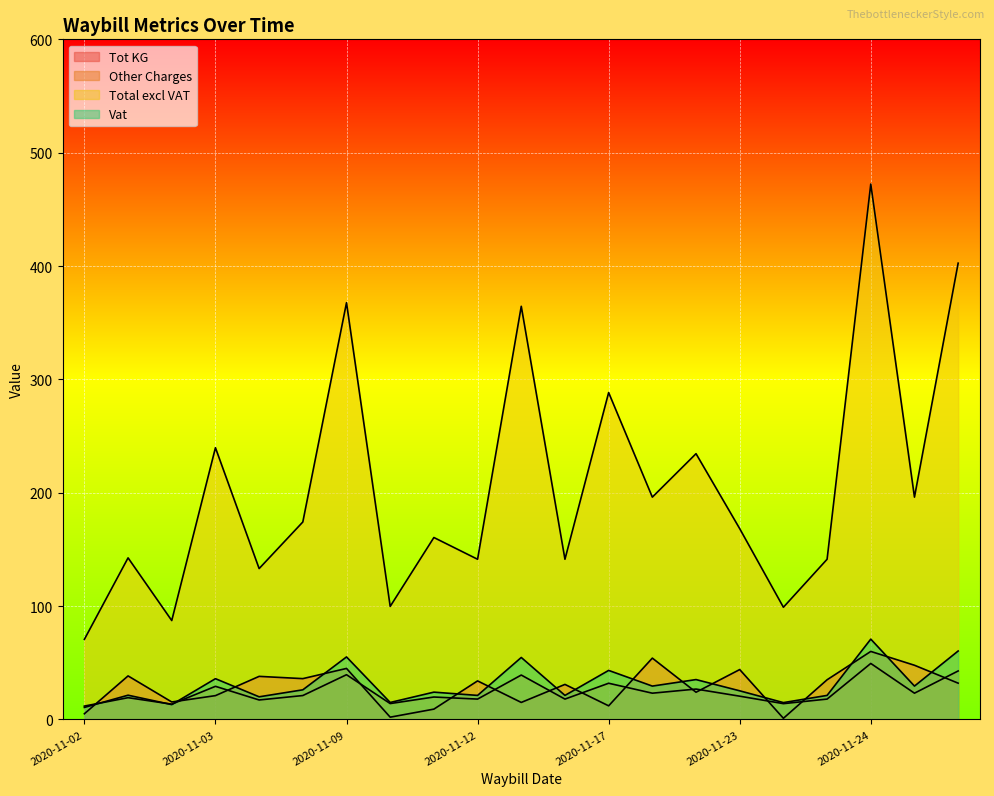

True or false: Total excl VAT and Tot KG intersect in this chart.

False